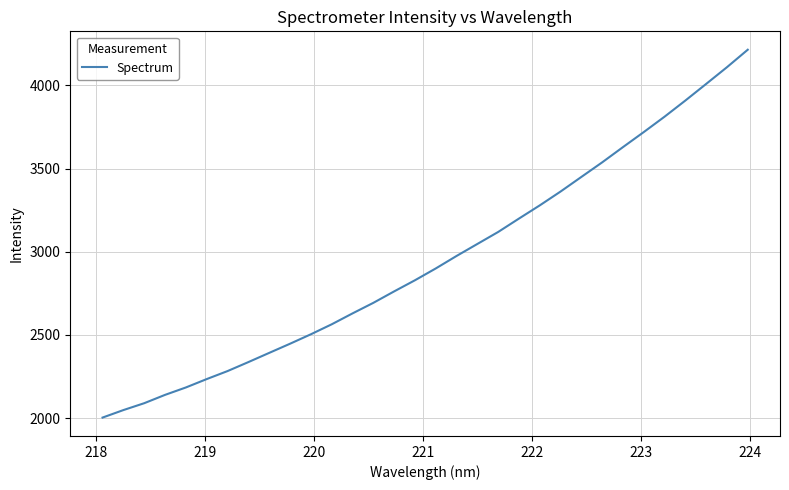

What is the difference between the maximum and minimum values?

2211.5